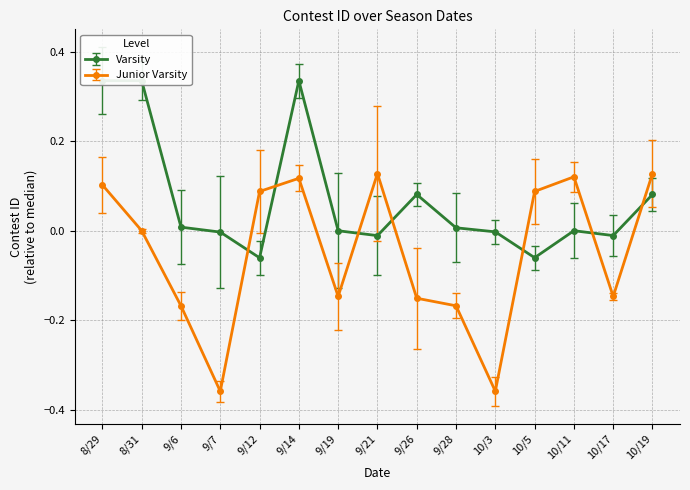

At which label is Junior Varsity closest to 0?

8/31